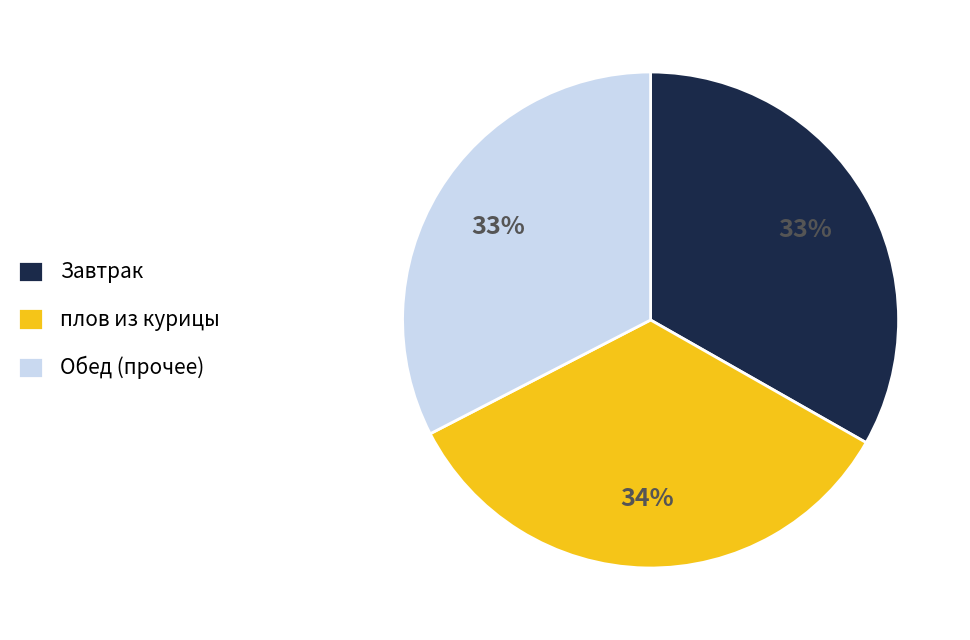

To the nearest percent, what is the average slice percentage?

33%